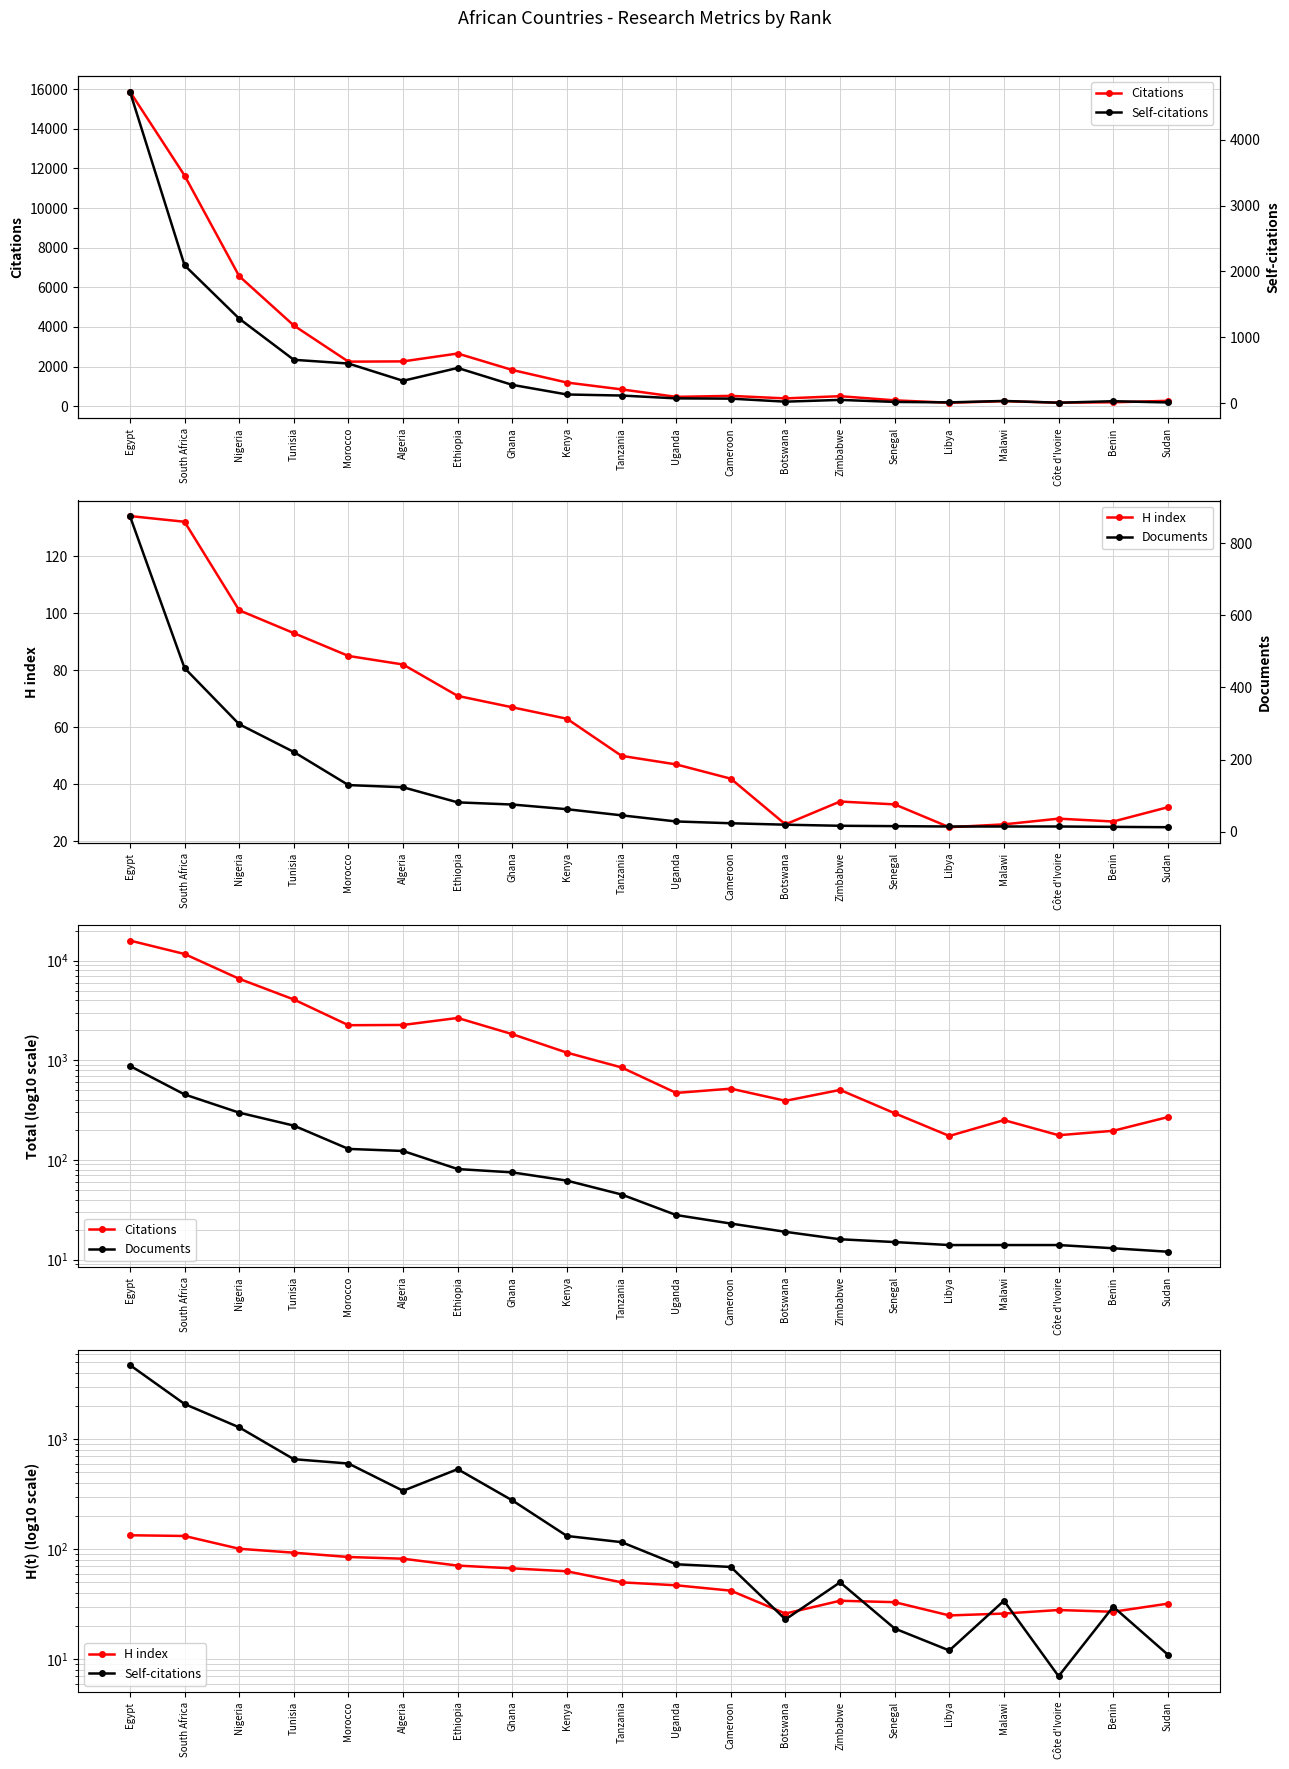

At which label is Self-citations closest to 2369?

South Africa